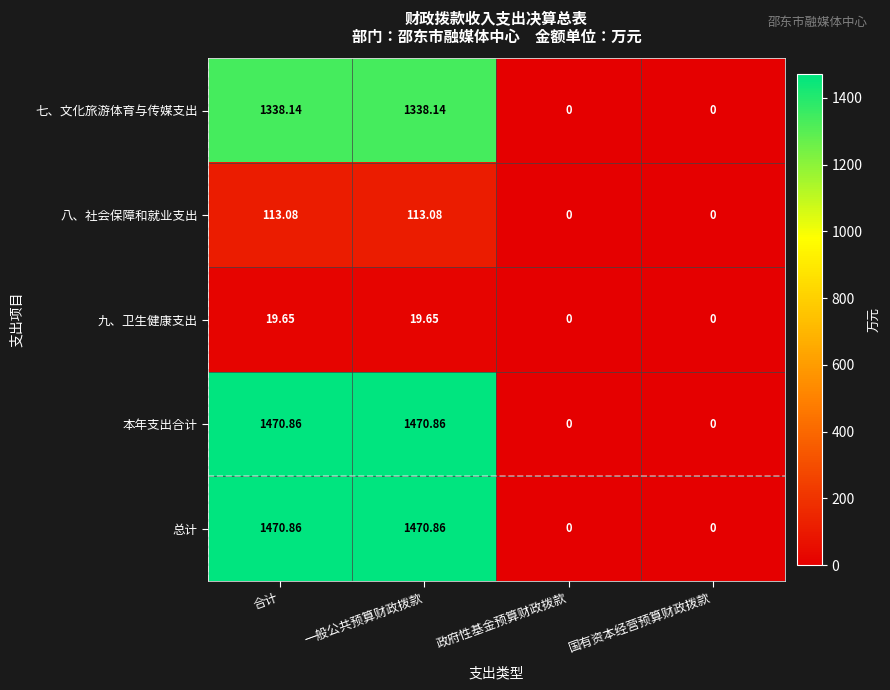

At which label does 本年支出合计 first exceed 1470?

合计